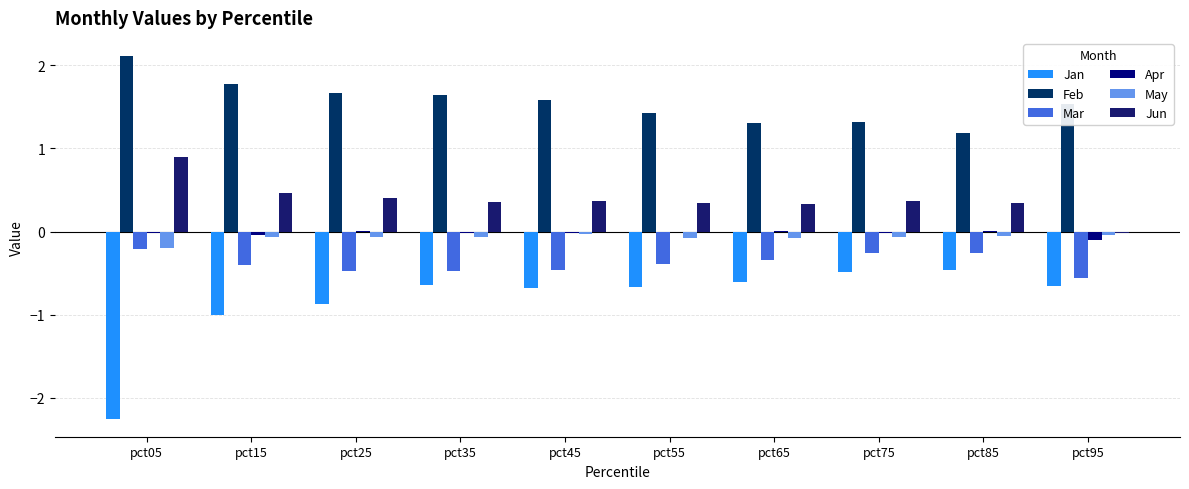

Reading left to right, list all the values displayed in this chart.

Jan: -2.2	-1.0	-0.9	-0.6	-0.7	-0.7	-0.6	-0.5	-0.5	-0.7
Feb: 2.1	1.8	1.7	1.6	1.6	1.4	1.3	1.3	1.2	1.5
Mar: -0.2	-0.4	-0.5	-0.5	-0.5	-0.4	-0.3	-0.3	-0.3	-0.6
Apr: -0.0	-0.0	0.0	-0.0	-0.0	-0.0	0.0	-0.0	0.0	-0.1
May: -0.2	-0.1	-0.1	-0.1	-0.0	-0.1	-0.1	-0.1	-0.1	-0.0
Jun: 0.9	0.5	0.4	0.4	0.4	0.3	0.3	0.4	0.3	-0.0